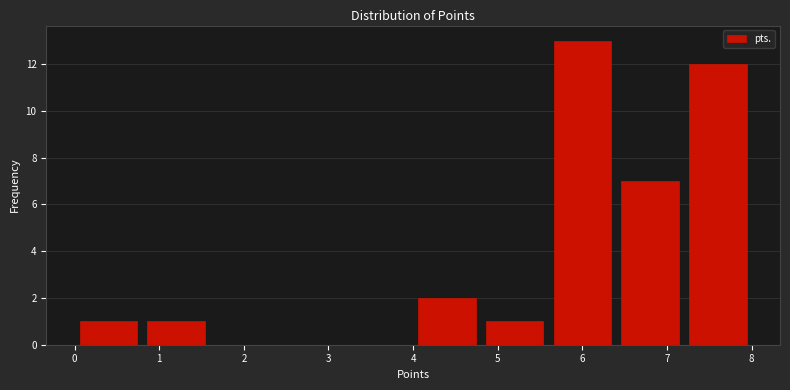

Over which range of the x-axis is the bar tallest?

5.6 to 6.4